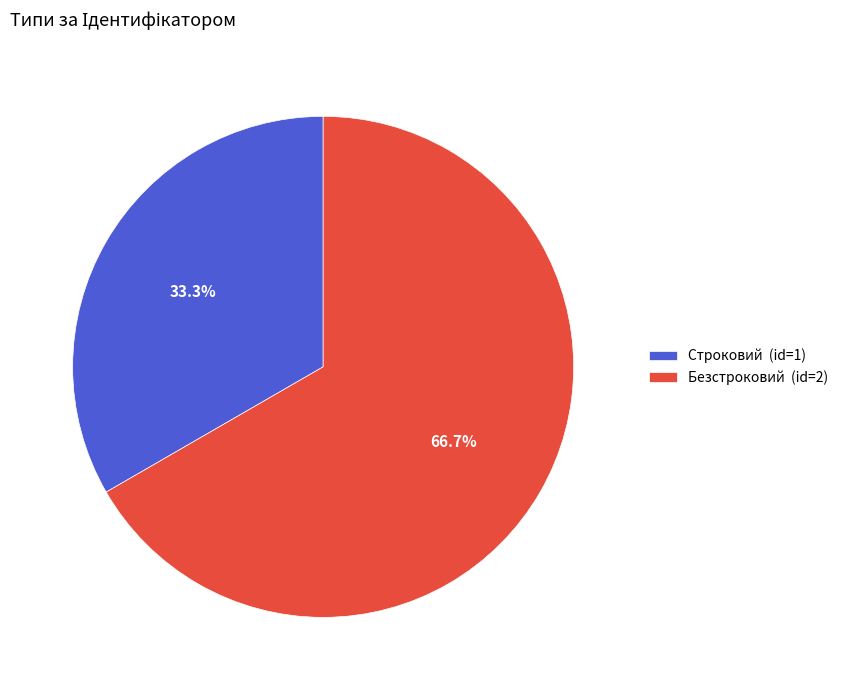

What is the ratio of the value at Безстроковий to the value at Строковий?

2.0